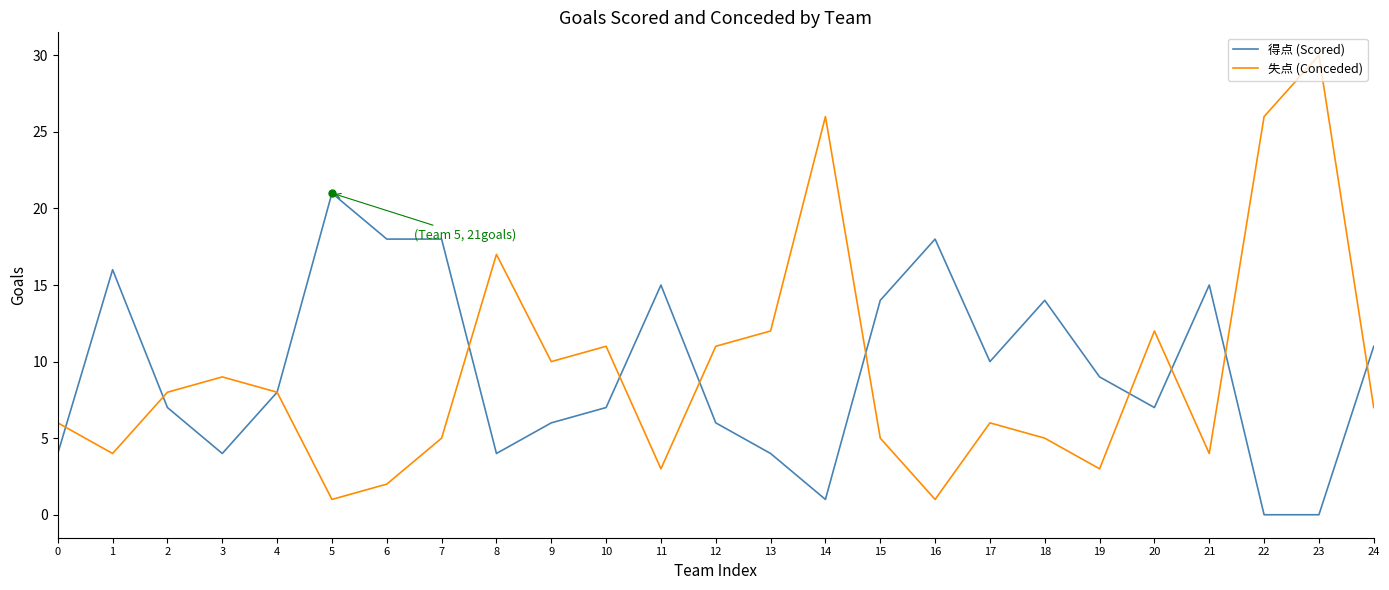

How many lines are shown in the chart?

2